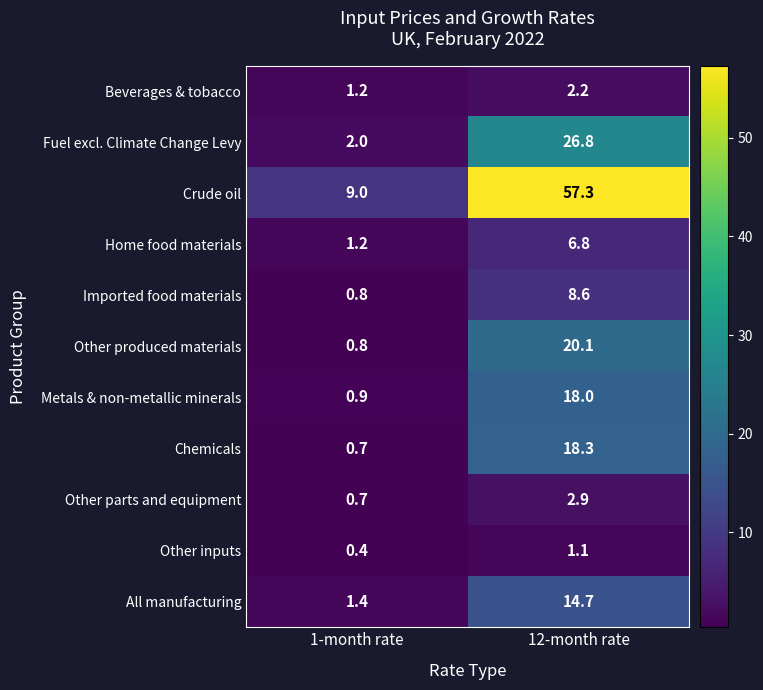

How many data points does each series have?

2